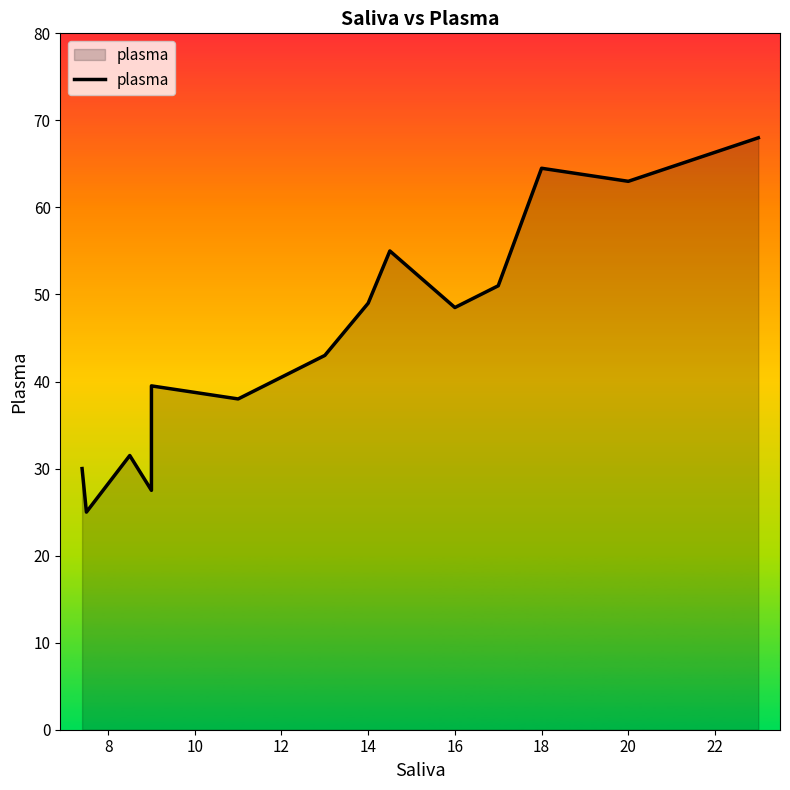

What is the minimum value shown in the chart?

25.0